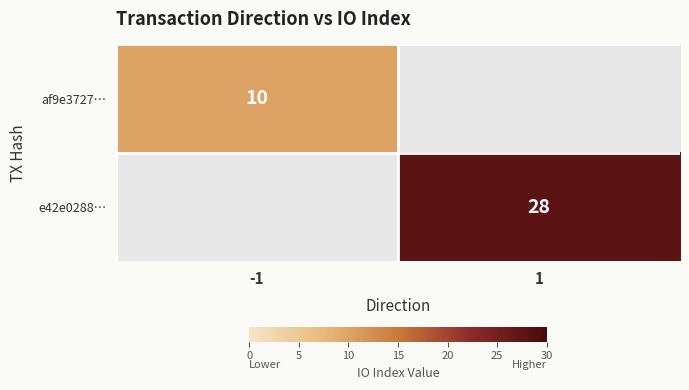

True or false: e42e0288… has a value of 8 at 1.

False